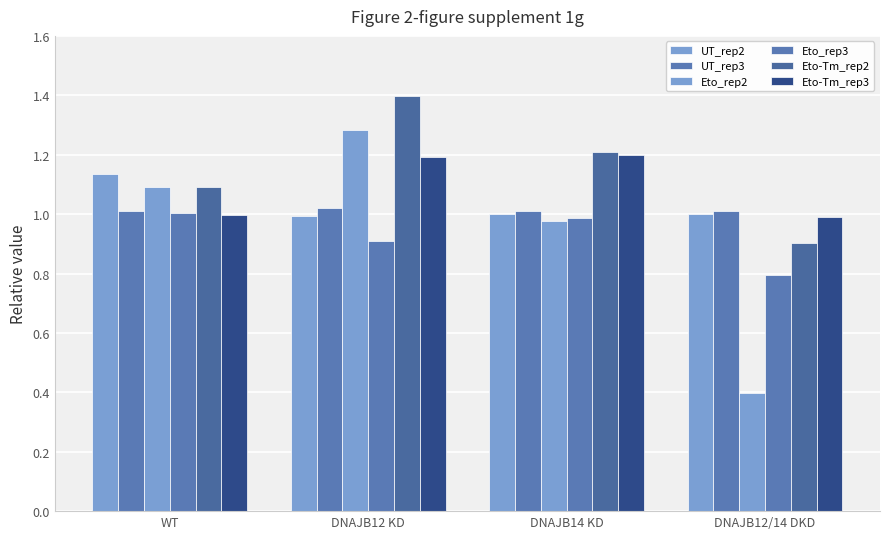

What is the label of the 4th bar from the right?

WT